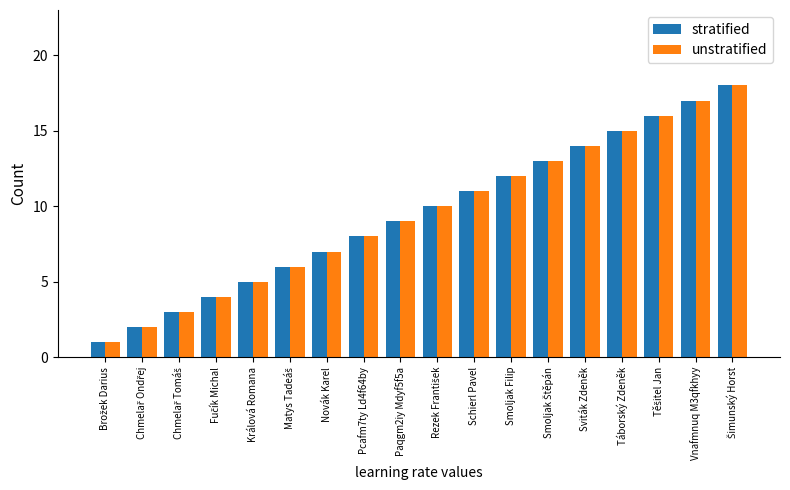

Reading left to right, list all the values displayed in this chart.

stratified: 1	2	3	4	5	6	7	8	9	10	11	12	13	14	15	16	17	18
unstratified: 1	2	3	4	5	6	7	8	9	10	11	12	13	14	15	16	17	18